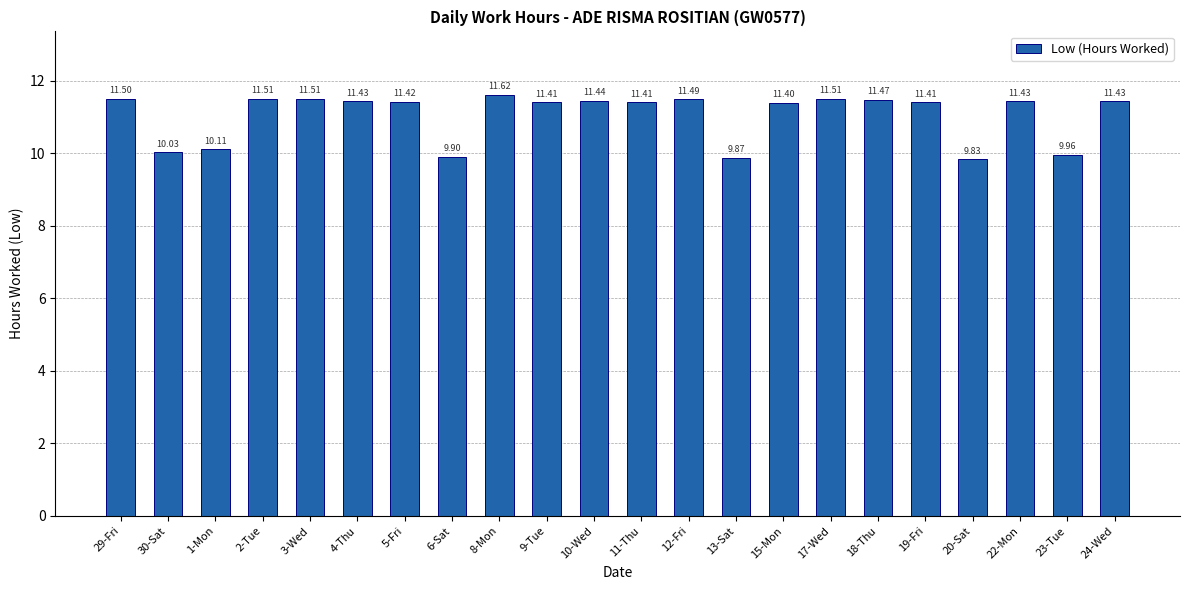

What is the minimum value shown in the chart?

9.8